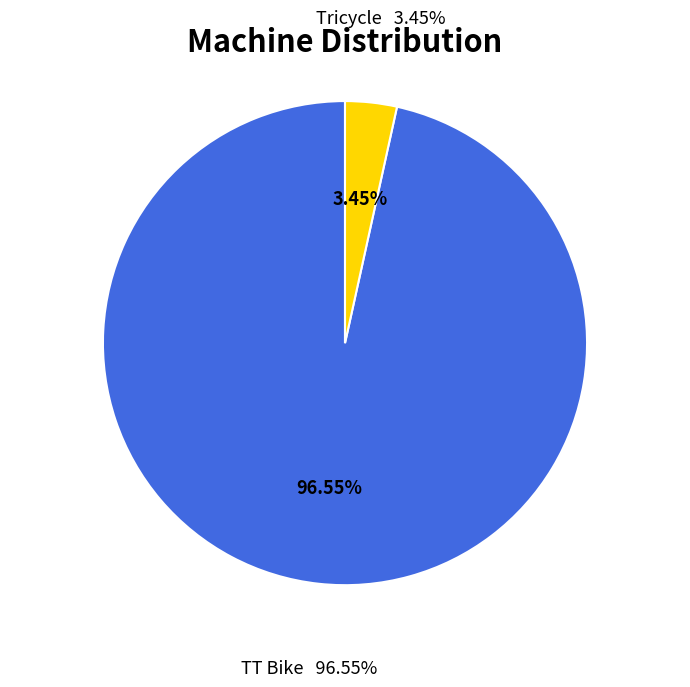

What is the total percentage of TT Bike and Tricycle?

100.0%